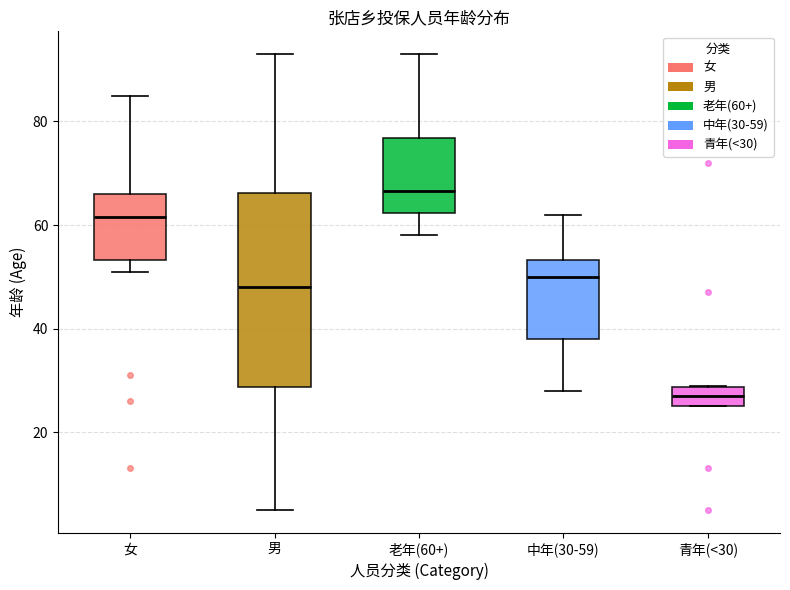

Where is the lower edge of the box for 中年(30-59) on the y-axis? The values are not printed on the chart, so give them approximately, as read against the axis.

38